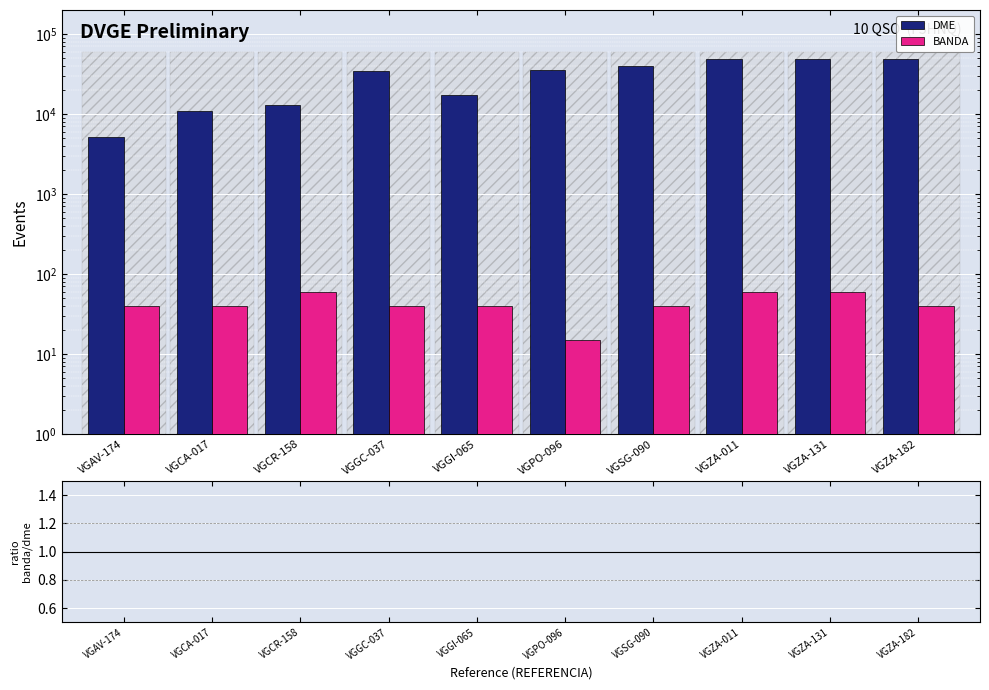

How many BANDA values are between 40 and 60?

9